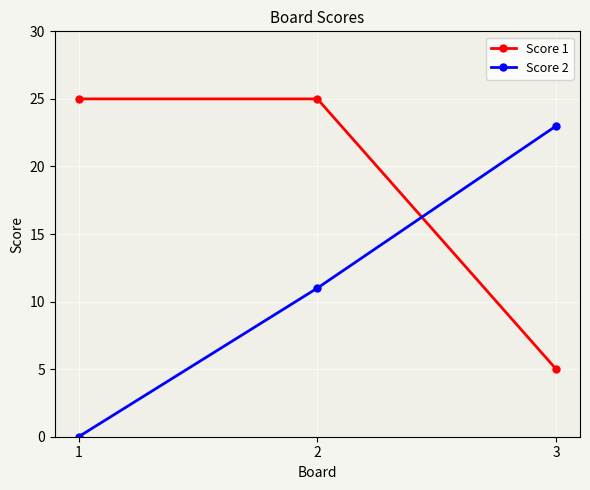

The value of Score 1 at 3 is 5. True or false?

True